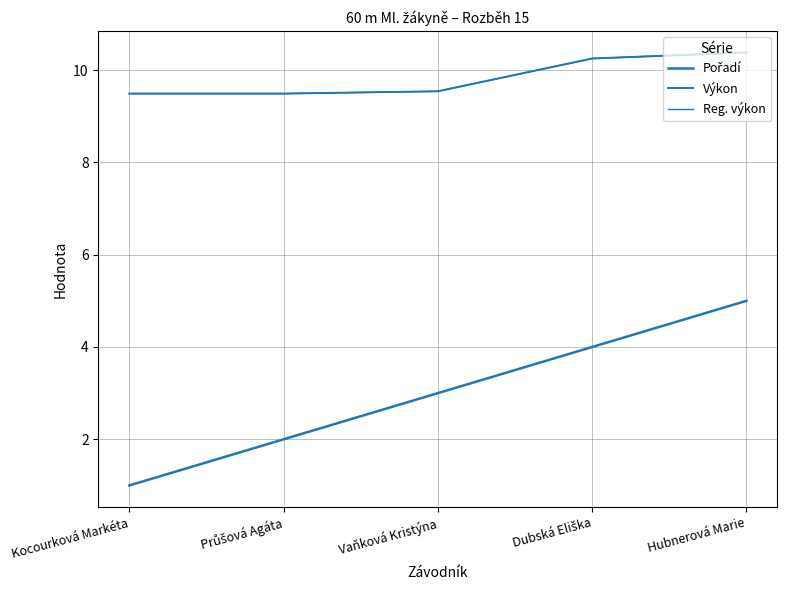

Between Kocourková Markéta and Hubnerová Marie, which is larger?

Hubnerová Marie